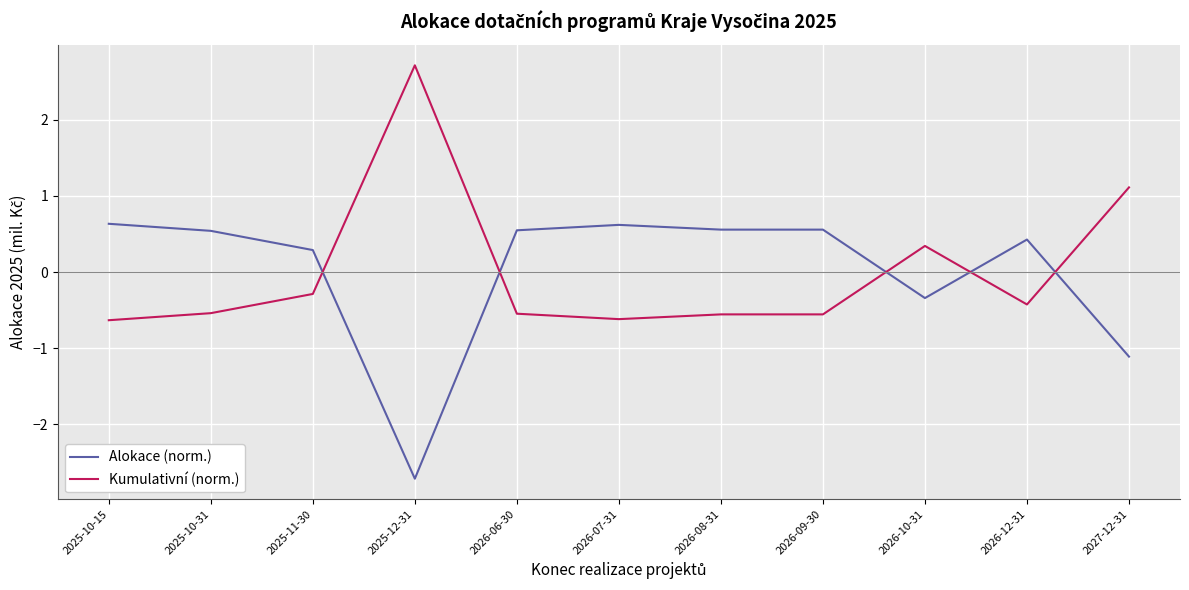

Is it true that Alokace (norm.) equals -0.3 at 2026-10-31?

True